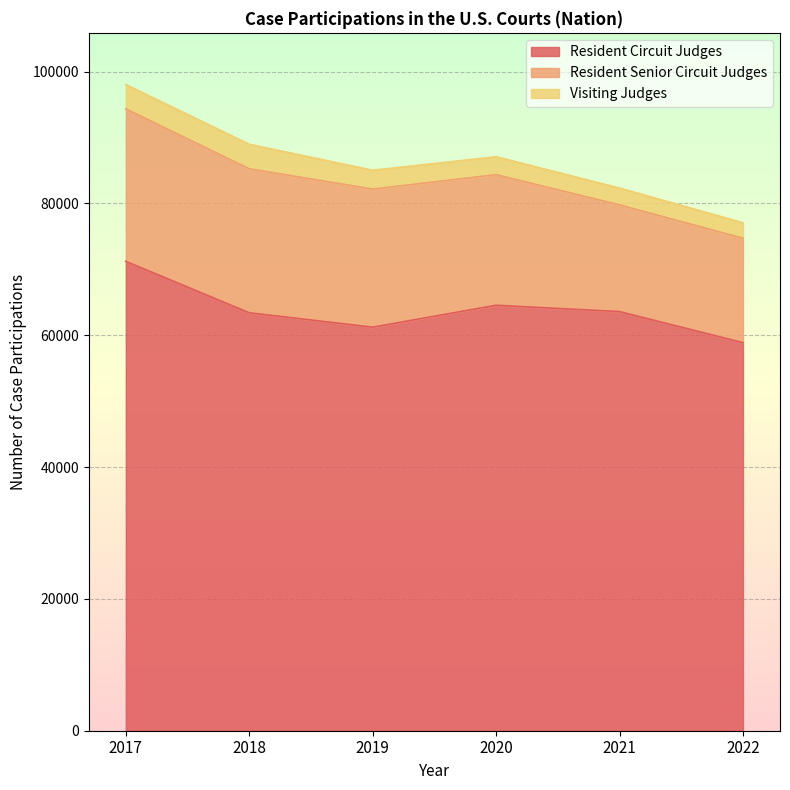

Which series has the largest range (max minus min)?

Resident Circuit Judges